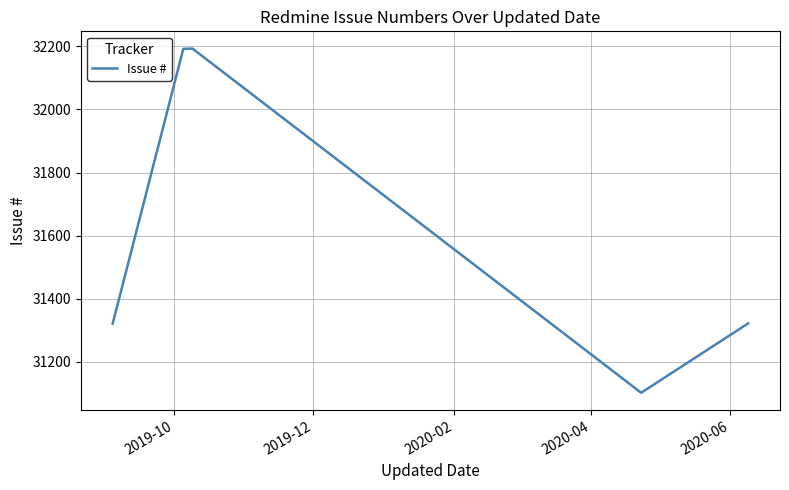

What is the average value?

31626